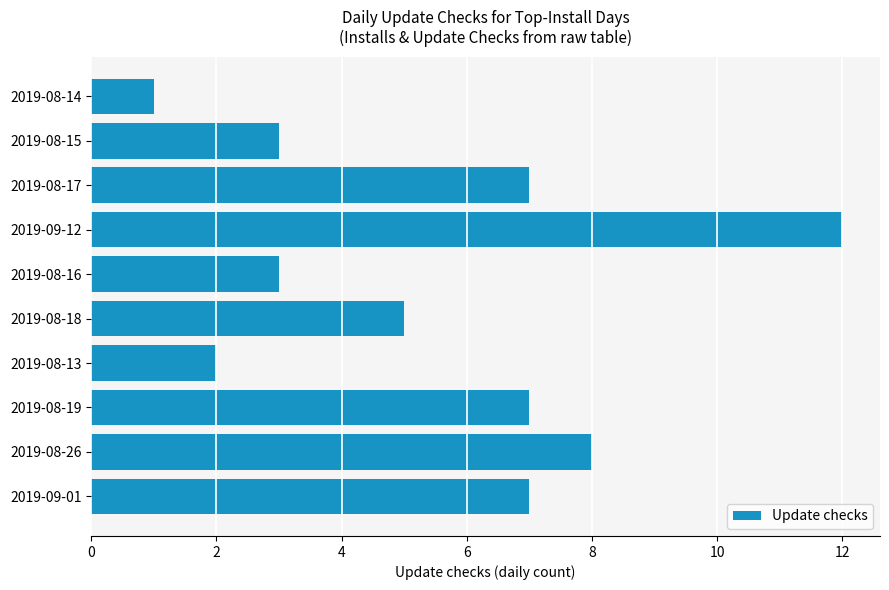

The value at 2019-08-16 is 3. True or false?

True